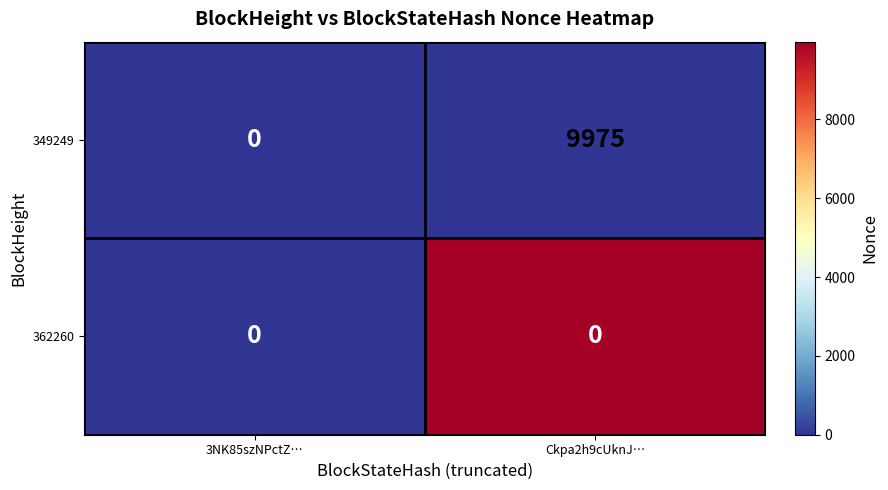

Which series changed the most between 3NK85szNPctZ… and Ckpa2h9cUknJ…?

349249